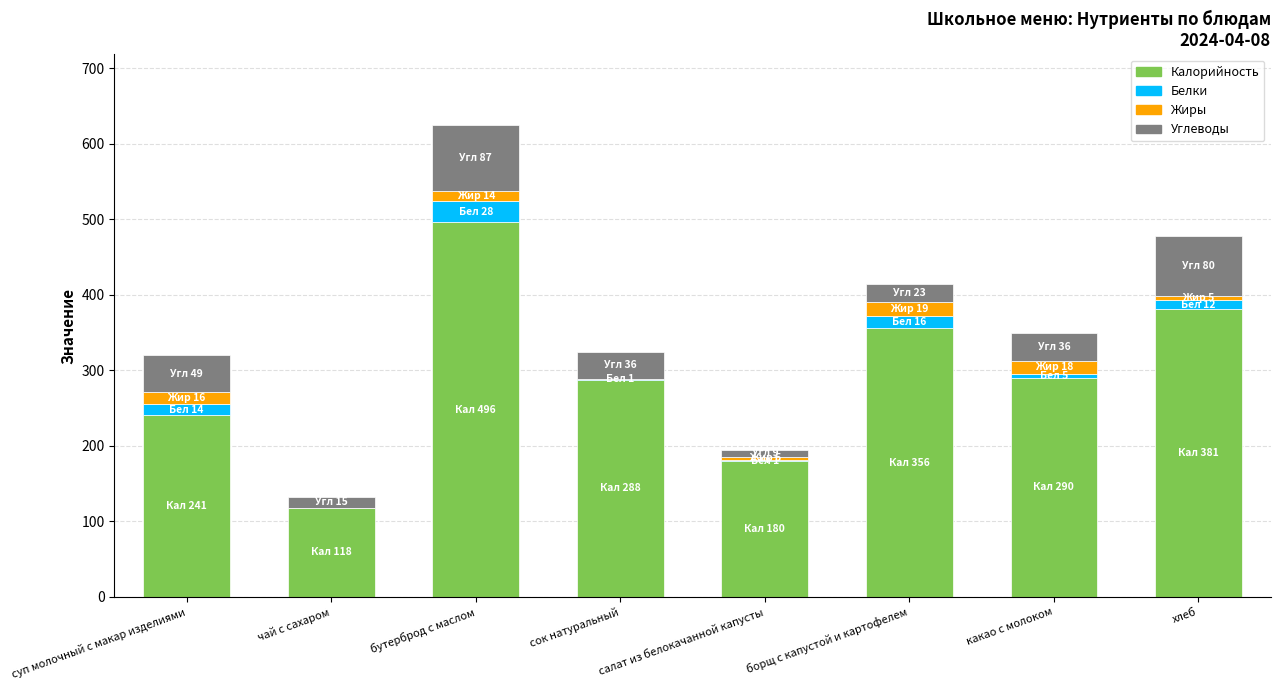

What is the highest value of the Калорийность series?

496